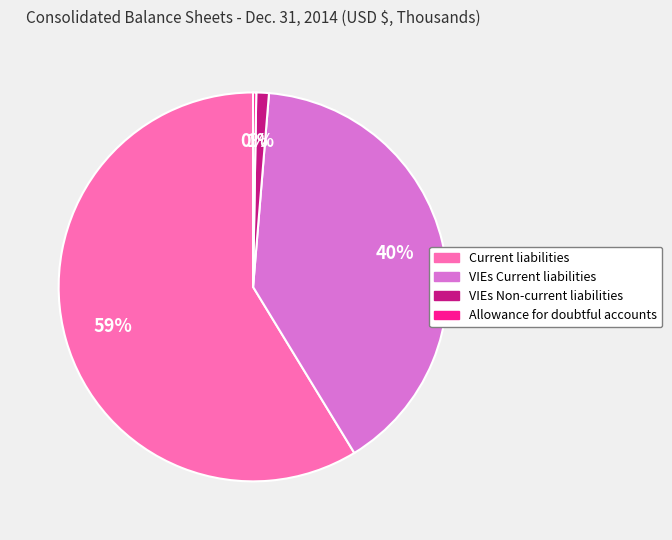

Do Current liabilities and VIEs Non-current liabilities together represent more than half of the pie?

Yes